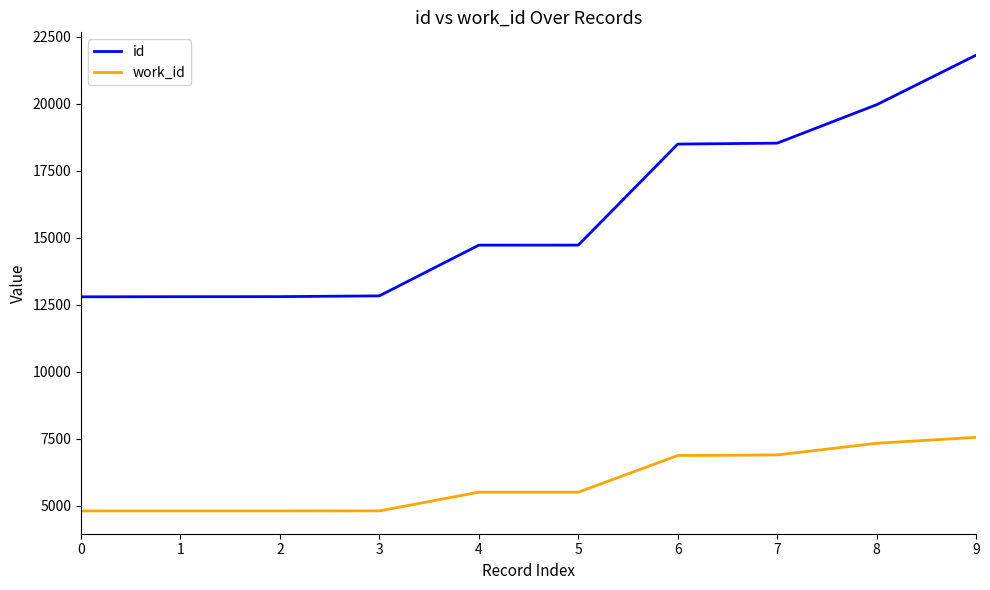

What is the greatest value displayed?

21812